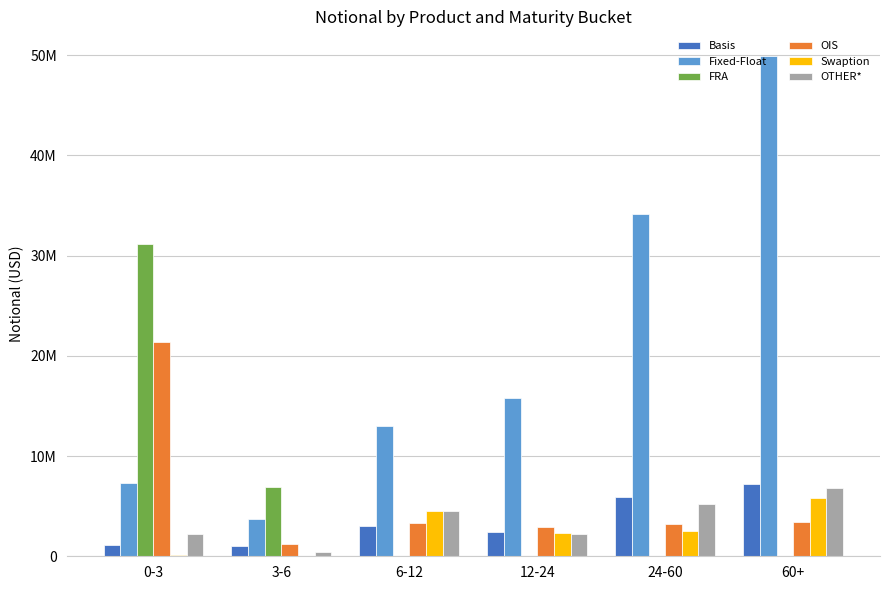

At how many categories does at least one series exceed 29800779?

3